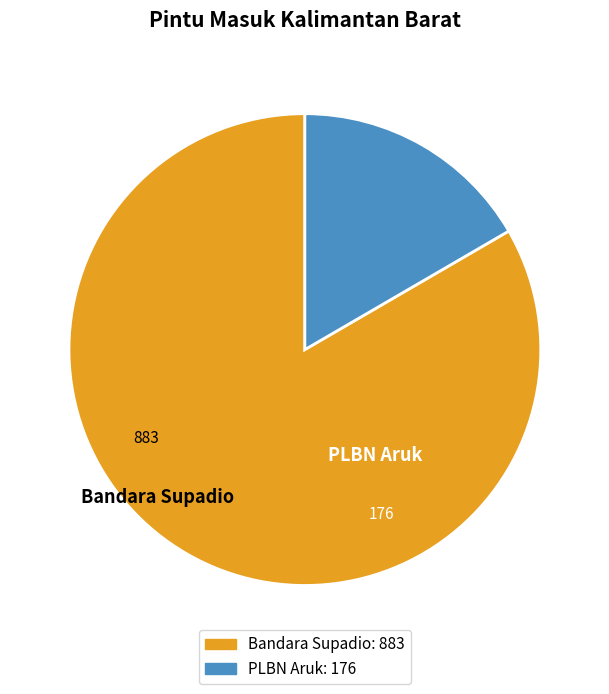

Which category has the smallest portion of the pie?

PLBN Aruk